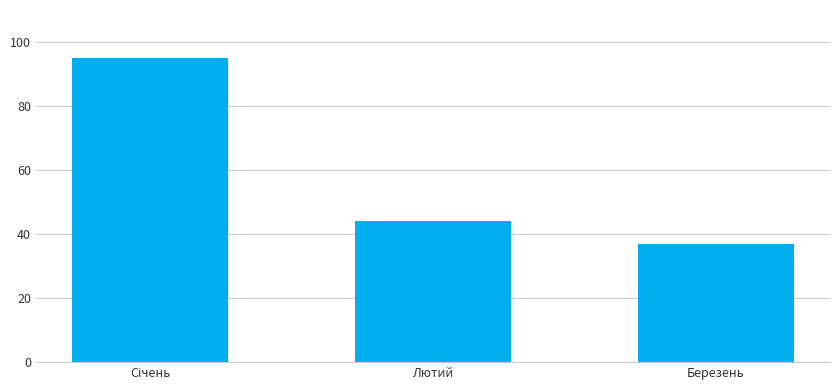

Reading left to right, extract all data points from this chart.

95	44	37